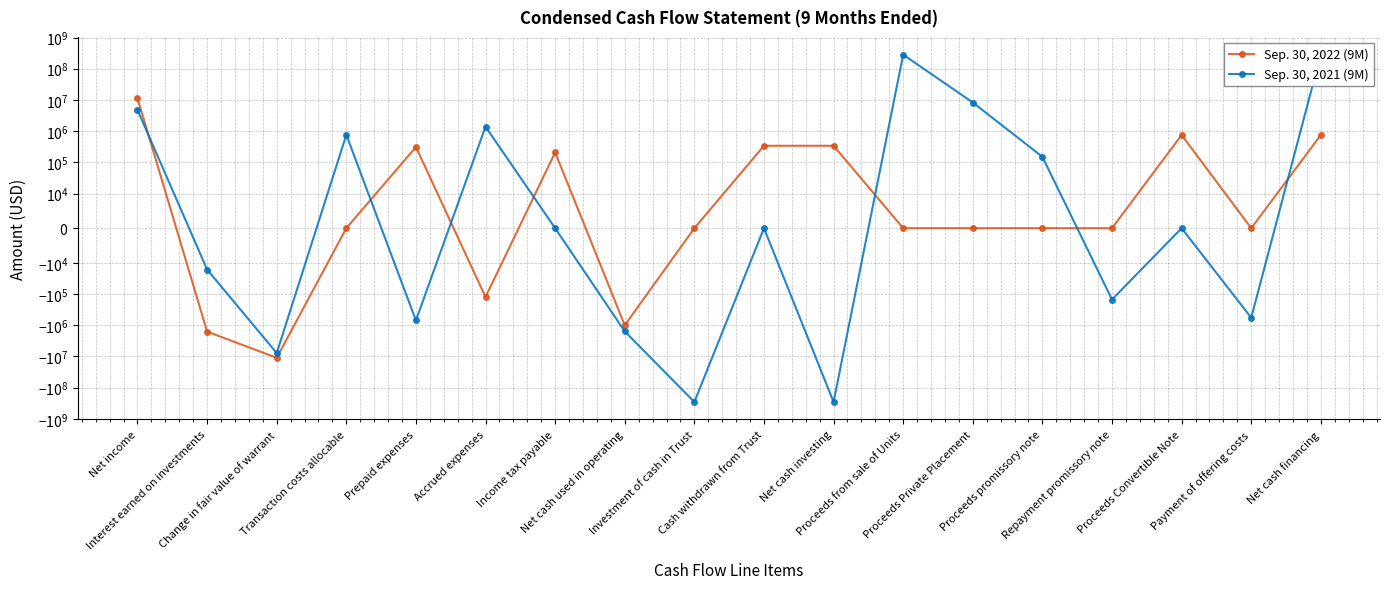

What is the greatest value displayed?

289427138